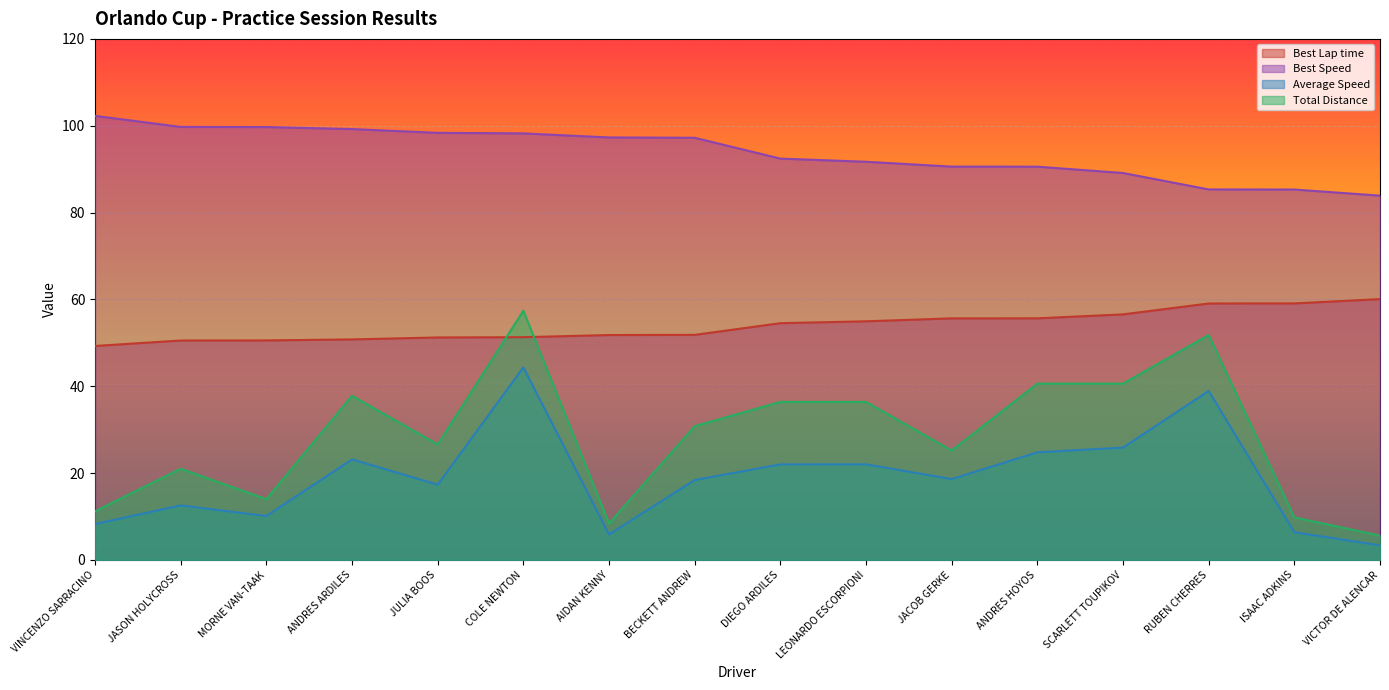

List the series in order of their peak value, highest first.

Best Speed, Best Lap time, Total Distance, Average Speed